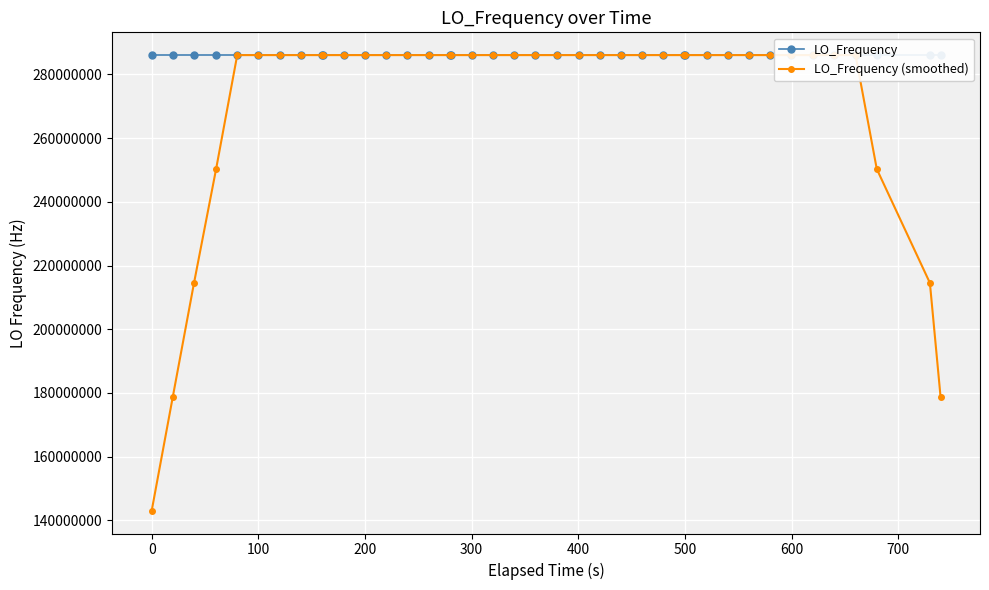

What is the difference between the maximum and minimum values in the LO_Frequency (smoothed) series?

143023505.1